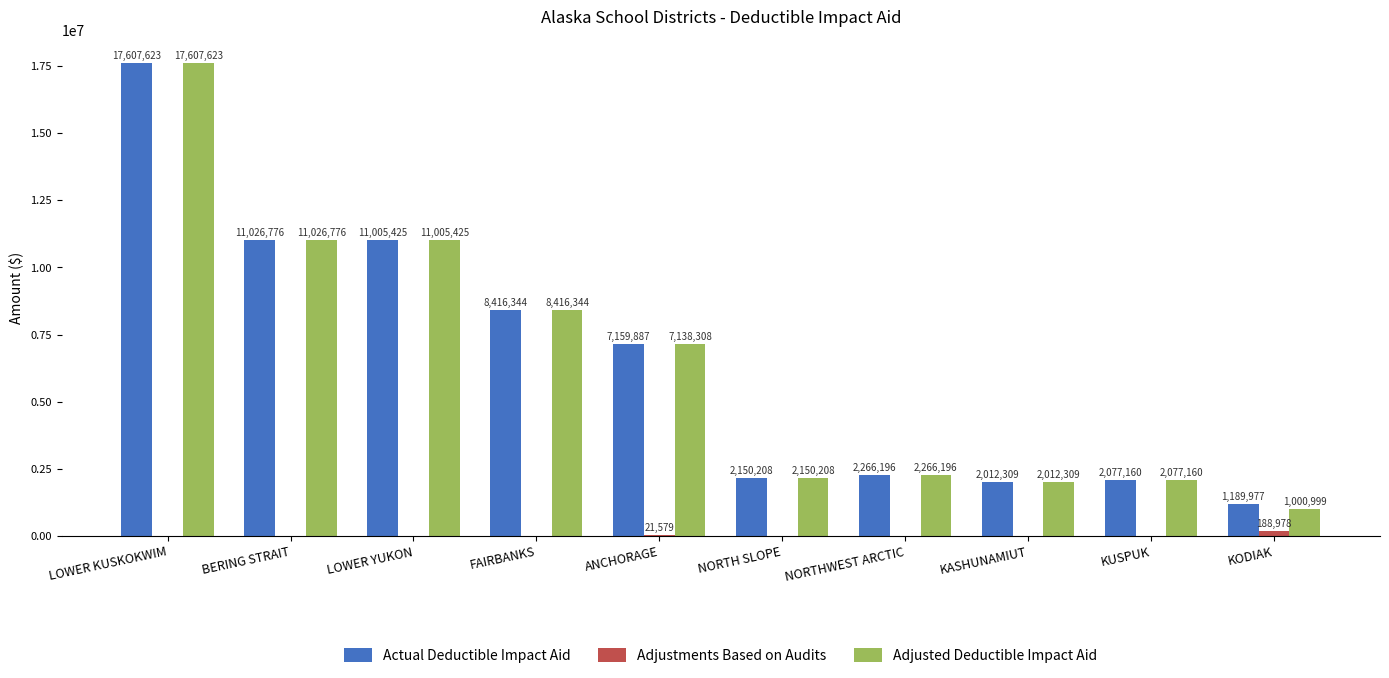

At which label is Adjusted Deductible Impact Aid closest to 9304311?

FAIRBANKS